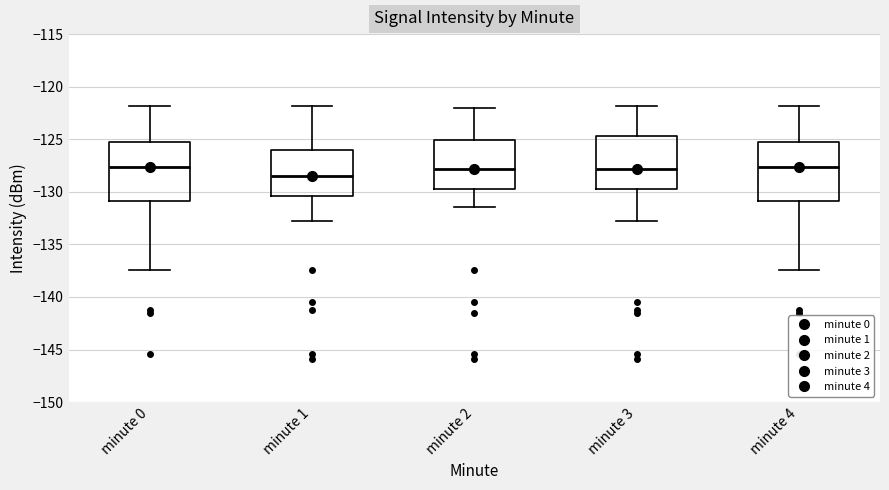

Reading left to right, read every box against the y-axis: the position of its median line, the range the box covers, and the ends of its whiskers. The values are not printed on the chart, so give them approximately, as read against the axis.

minute 0: median -127.5, box -131.0 to -125.0, whiskers -137.5 to -122.0
minute 1: median -128.5, box -130.5 to -126.0, whiskers -132.5 to -122.0
minute 2: median -128.0, box -130.0 to -125.0, whiskers -131.5 to -122.0
minute 3: median -128.0, box -130.0 to -124.5, whiskers -132.5 to -122.0
minute 4: median -127.5, box -131.0 to -125.0, whiskers -137.5 to -122.0